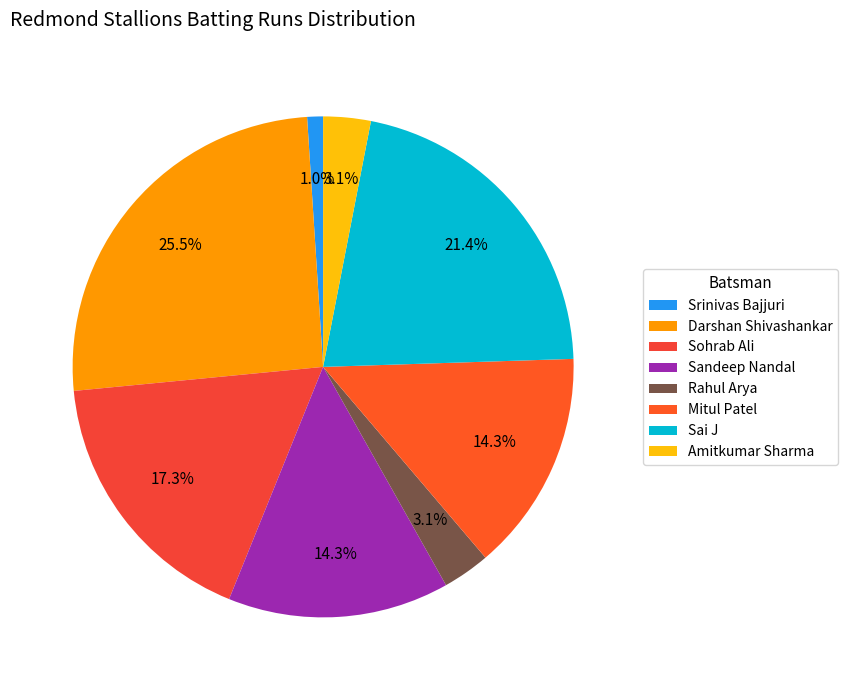

To the nearest percent, what percentage of the pie is Sandeep Nandal?

14%